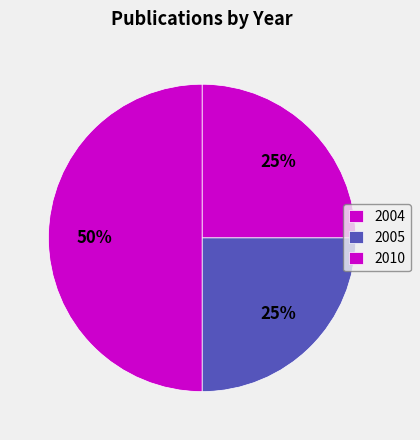

Is there a majority slice in this chart?

No